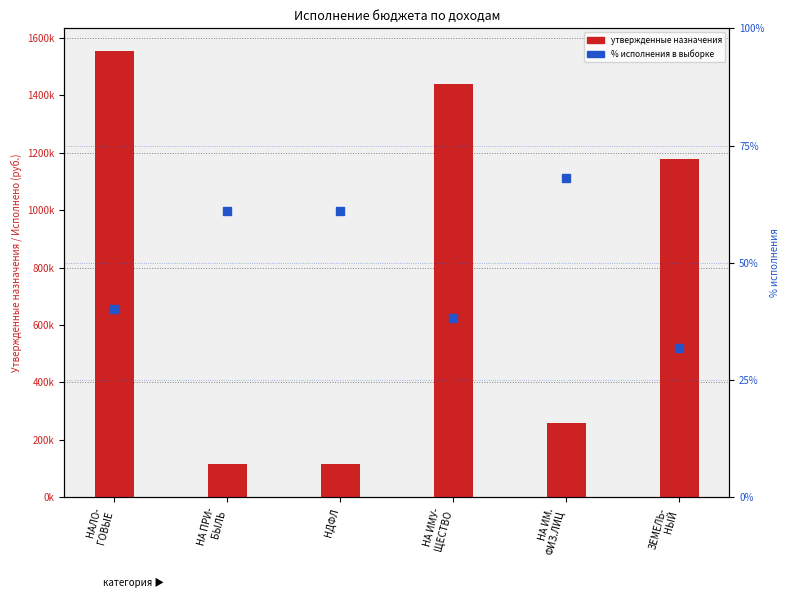

The value of Исполнено at НА ИМУ-
ЩЕСТВО is 205198.5. True or false?

False